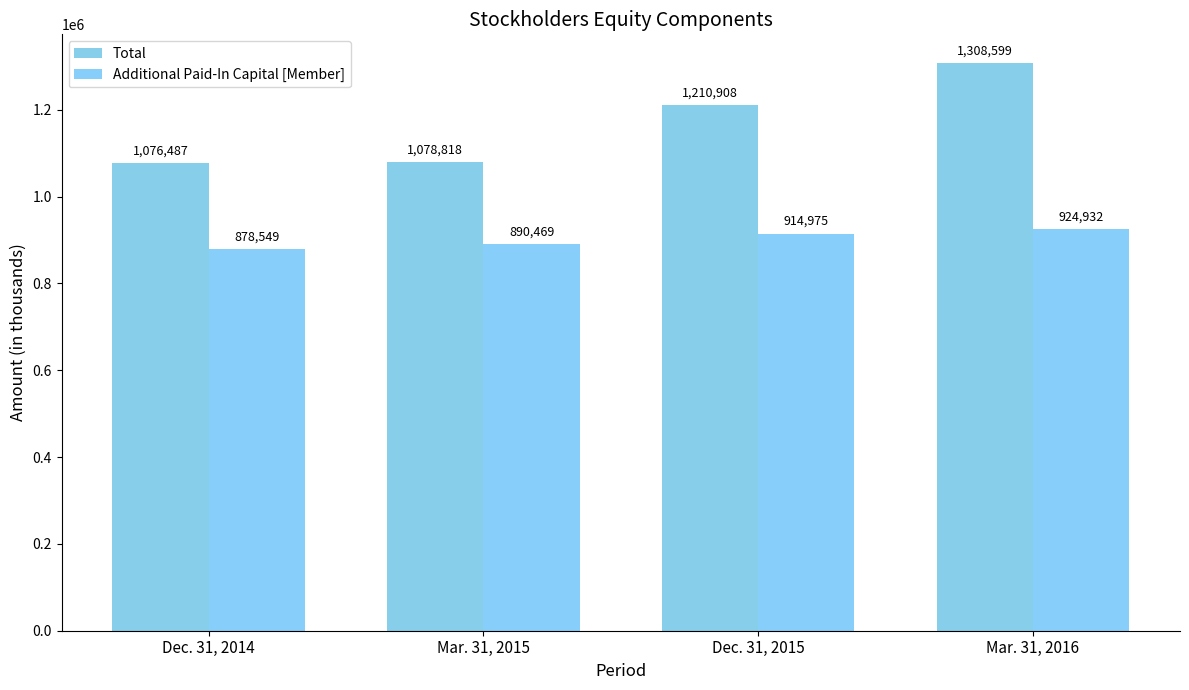

Reading left to right, what are all the values shown in this chart?

Total: Dec. 31, 2014=1076487	Mar. 31, 2015=1078818	Dec. 31, 2015=1210908	Mar. 31, 2016=1308599
Additional Paid-In Capital [Member]: Dec. 31, 2014=878549	Mar. 31, 2015=890469	Dec. 31, 2015=914975	Mar. 31, 2016=924932